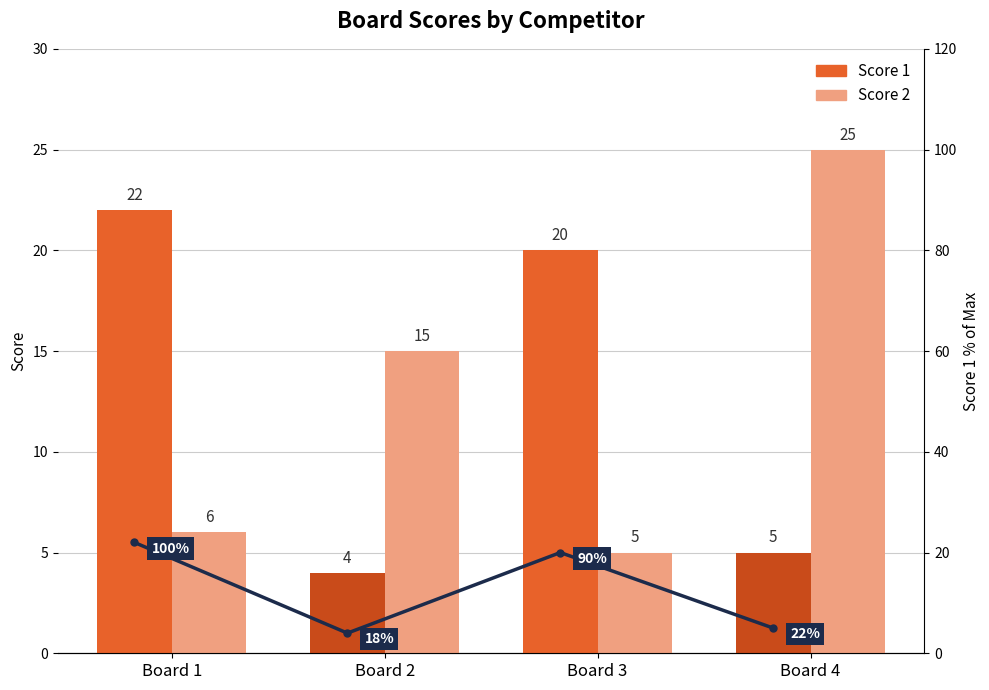

What is the value of the Score 1 trend bar at the 2nd from the left?

4